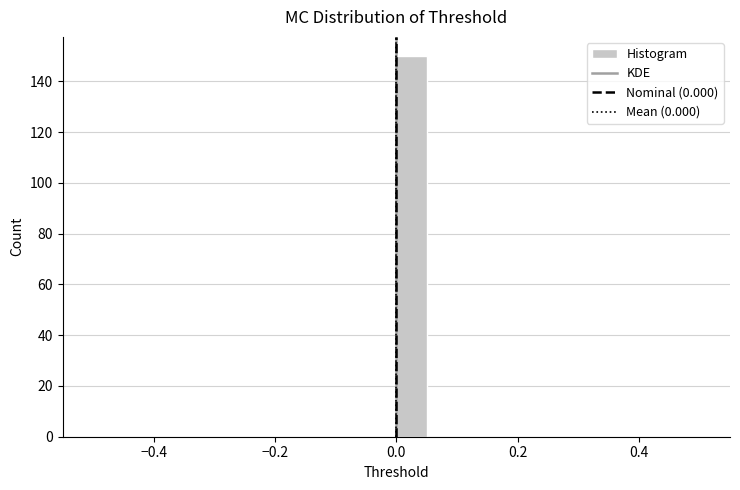

Around what value on the x-axis is the tallest bar? Give the approximate position of its centre, as read against the axis.

0.02